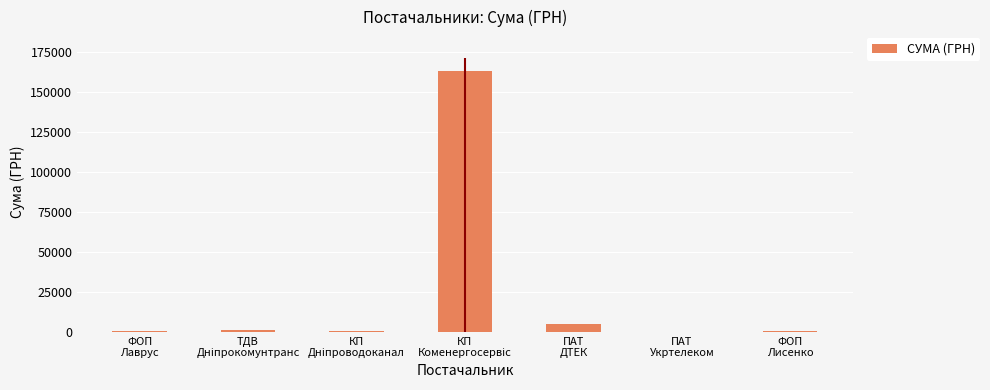

Where does the data first go above 370?

ТДВ
Дніпрокомунтранс